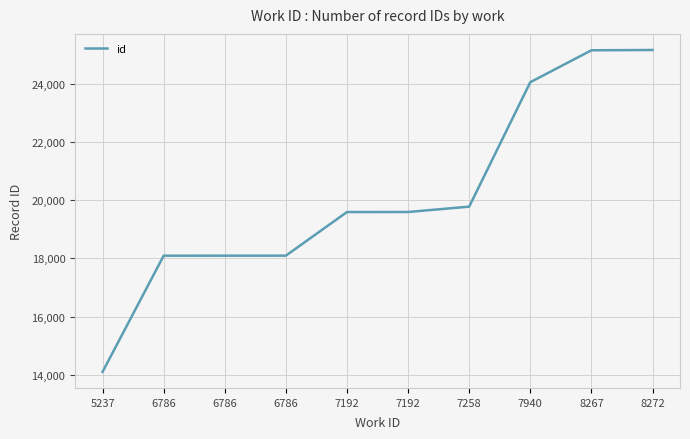

The chart shows a value of 34131 at 7192. True or false?

False